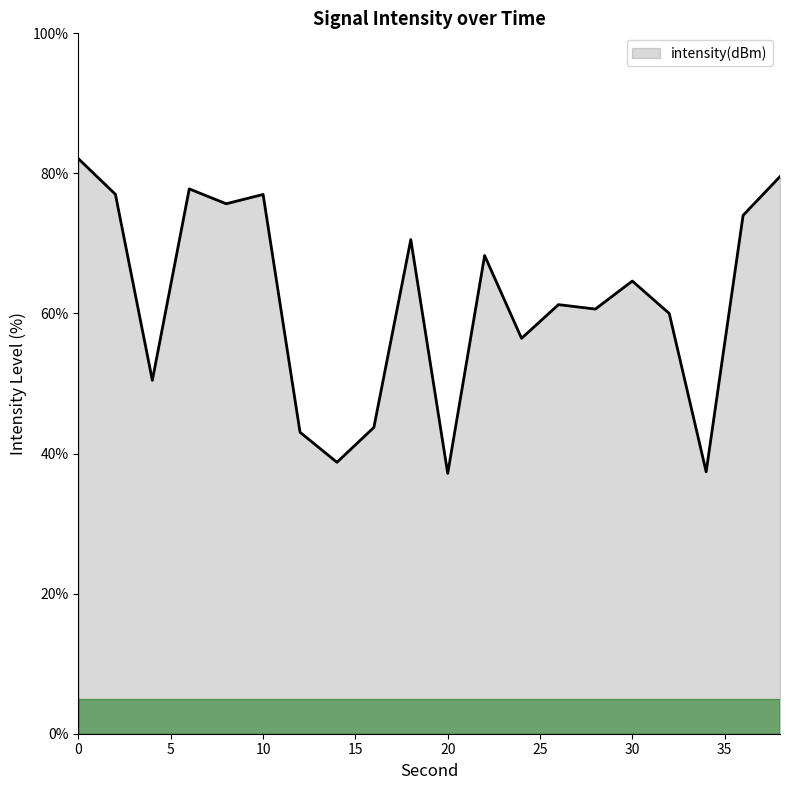

What is the greatest value displayed?

82.1